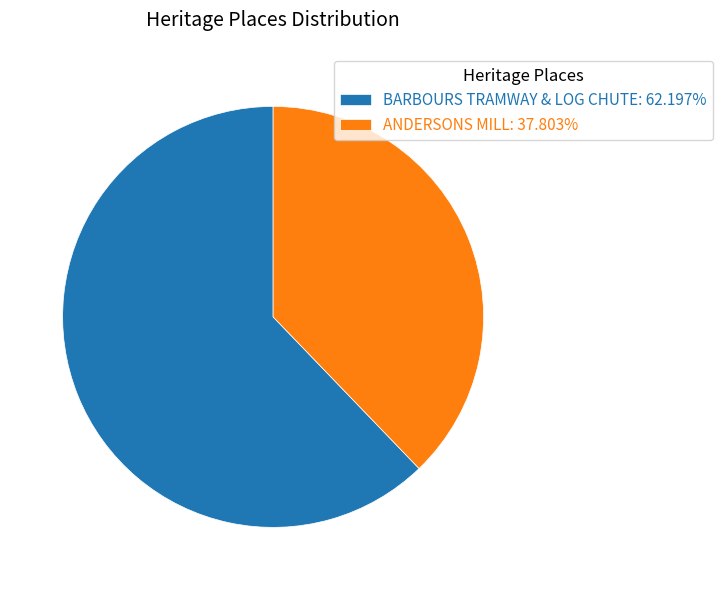

Is ANDERSONS MILL the majority of the pie?

No